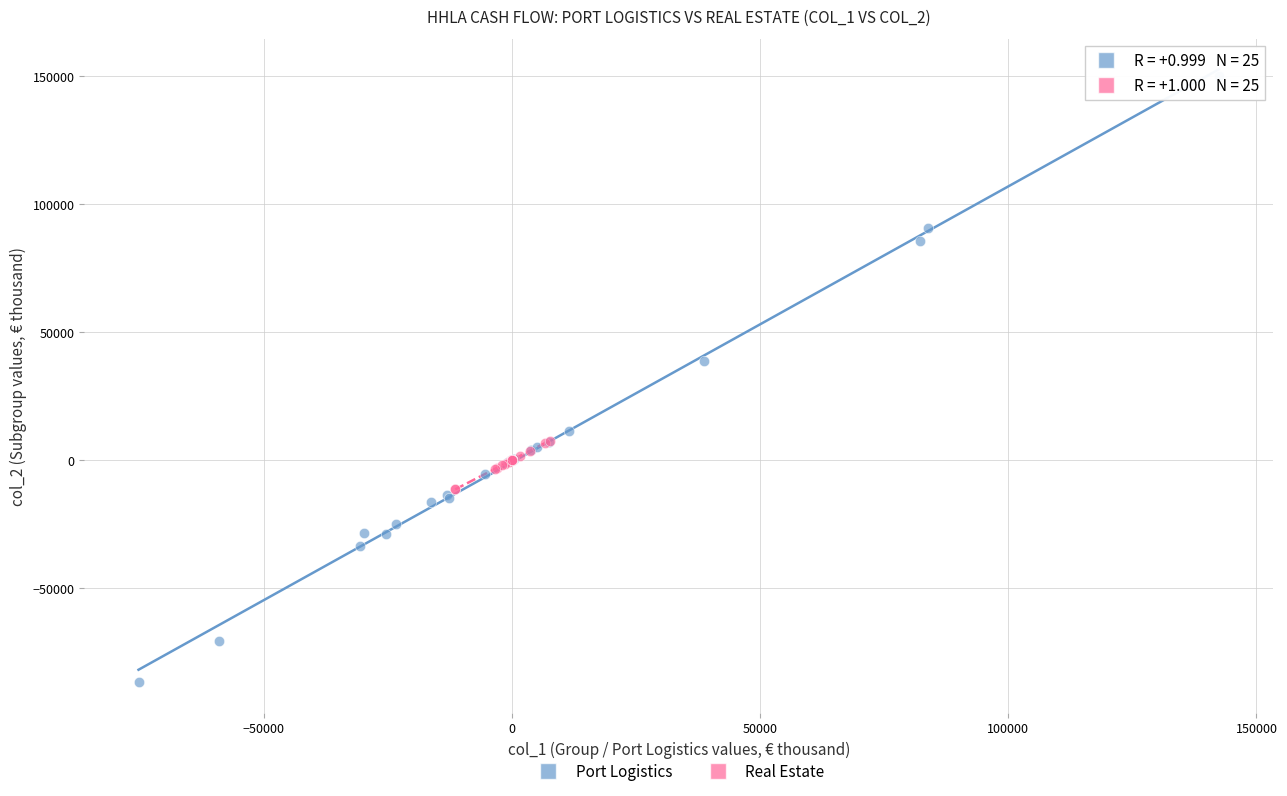

Which series has the widest spread of Y values?

Port Logistics